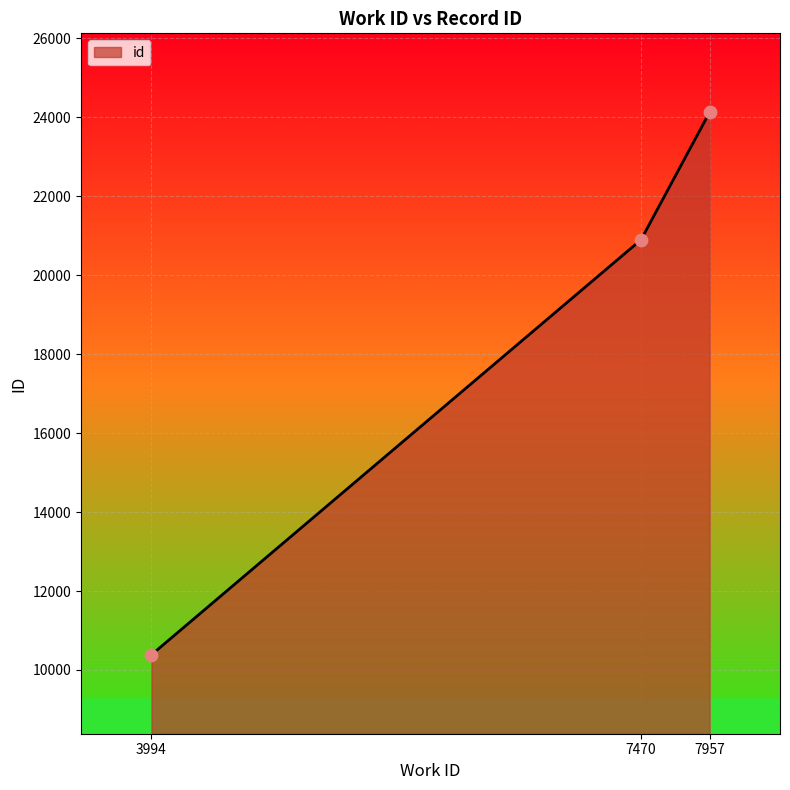

What is the ratio of the value at 7470 to the value at 3994?

2.0